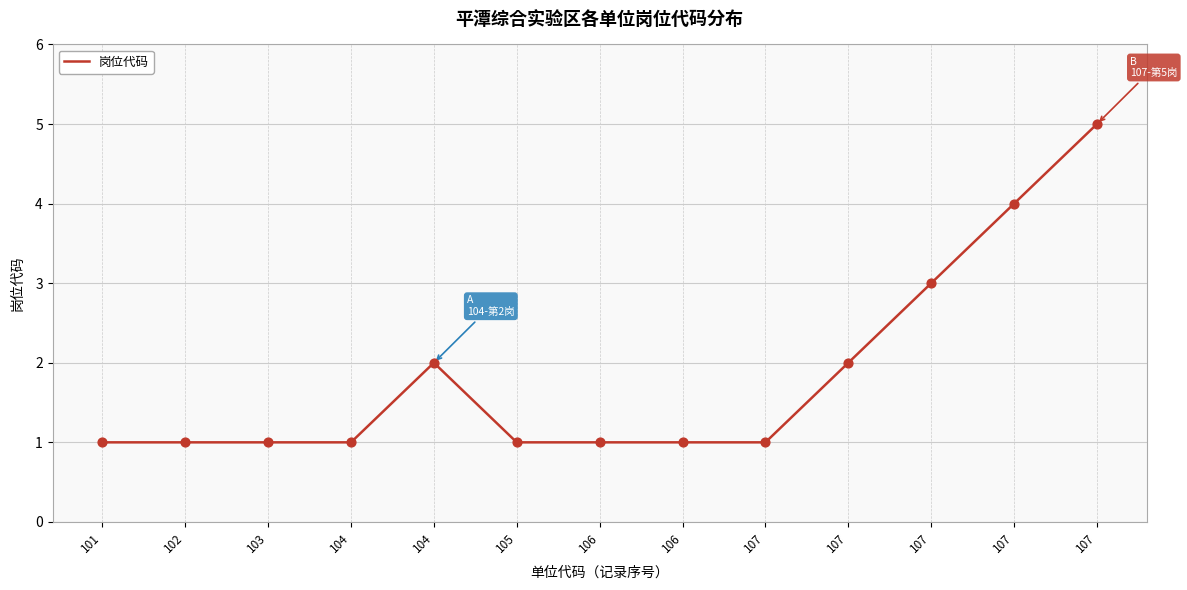

What is the ratio of the value at 104 to the value at 104?

2.0